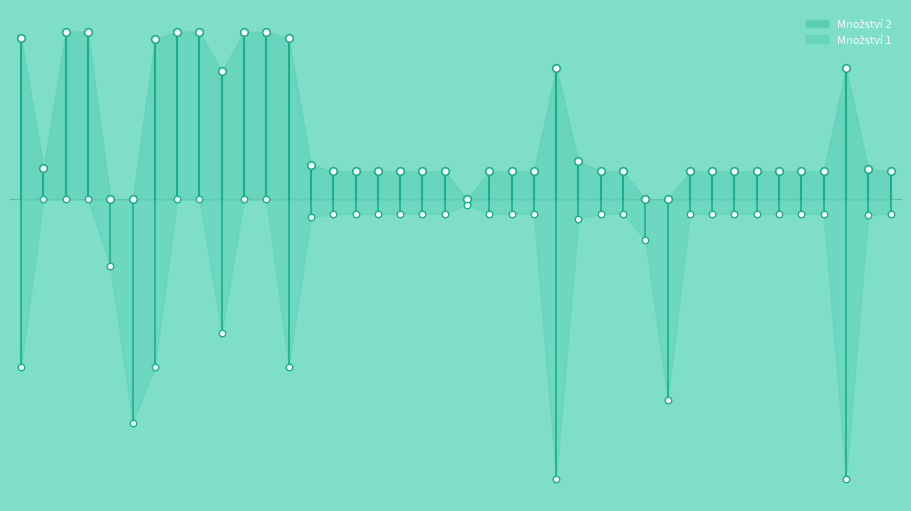

Which series reaches the minimum Y coordinate?

Množství 1